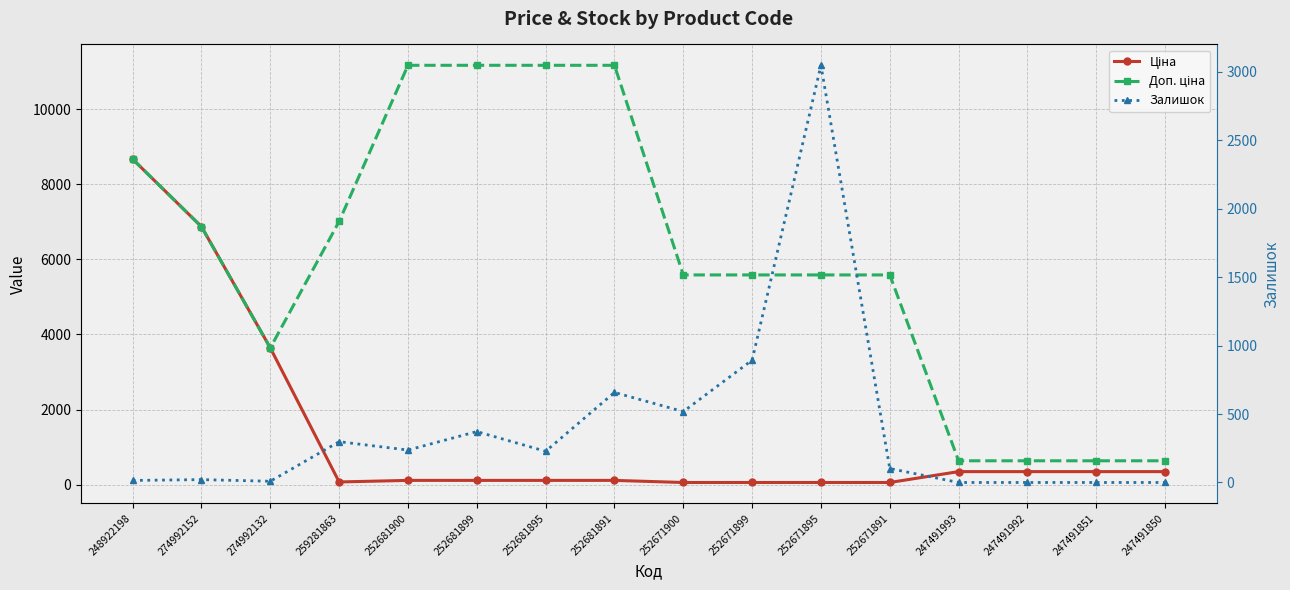

What are all the series names shown in the legend?

Ціна, Доп. ціна, Залишок